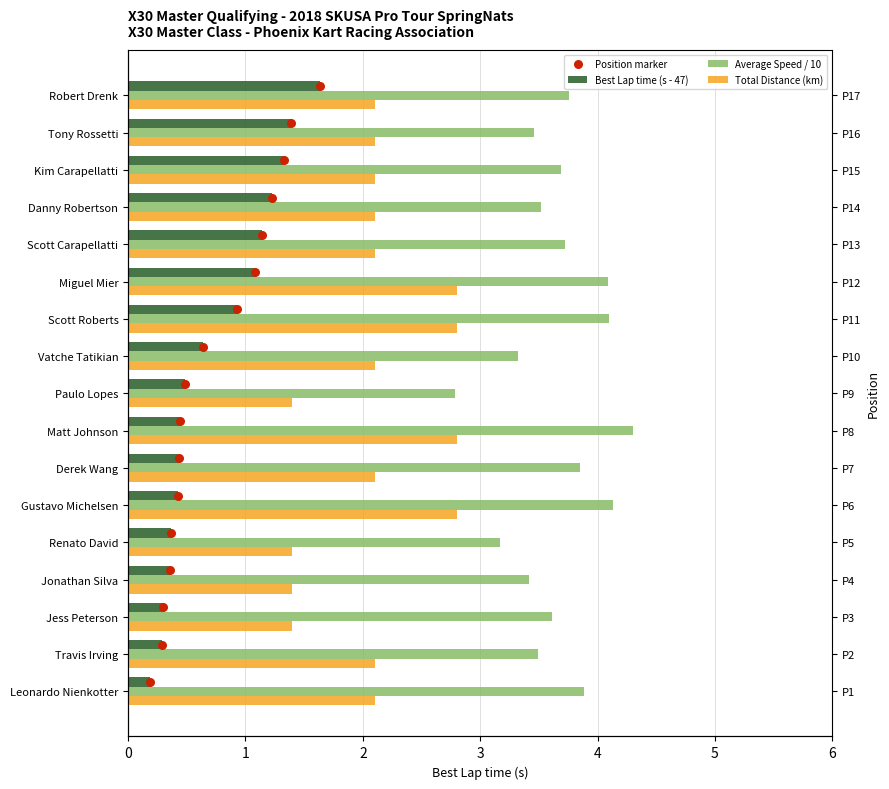

Which series reaches the minimum Y coordinate?

Best Lap time (s - 47)